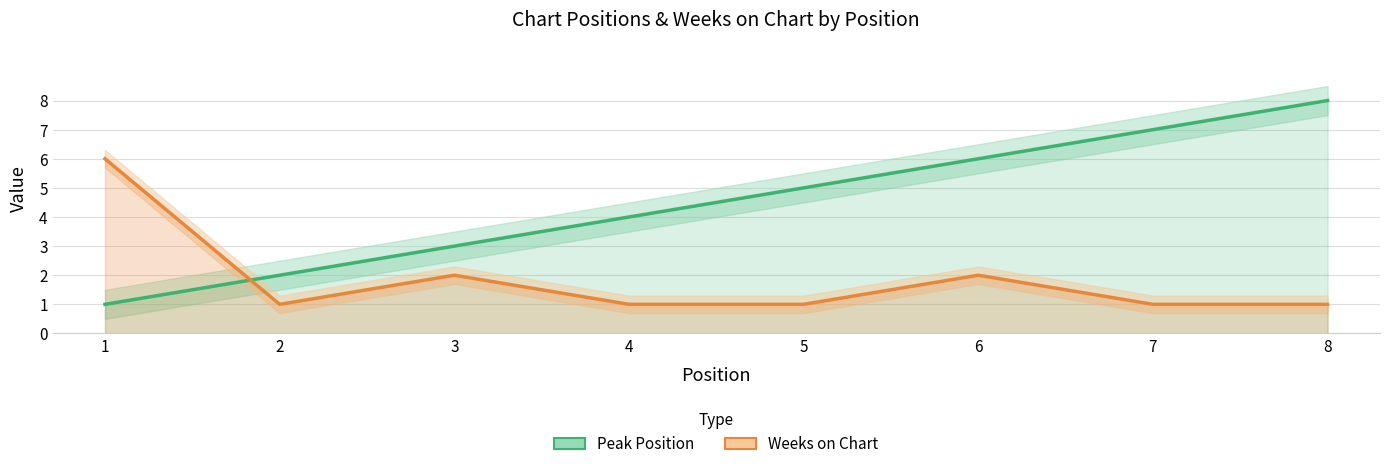

At which label does Weeks on Chart reach its peak?

1